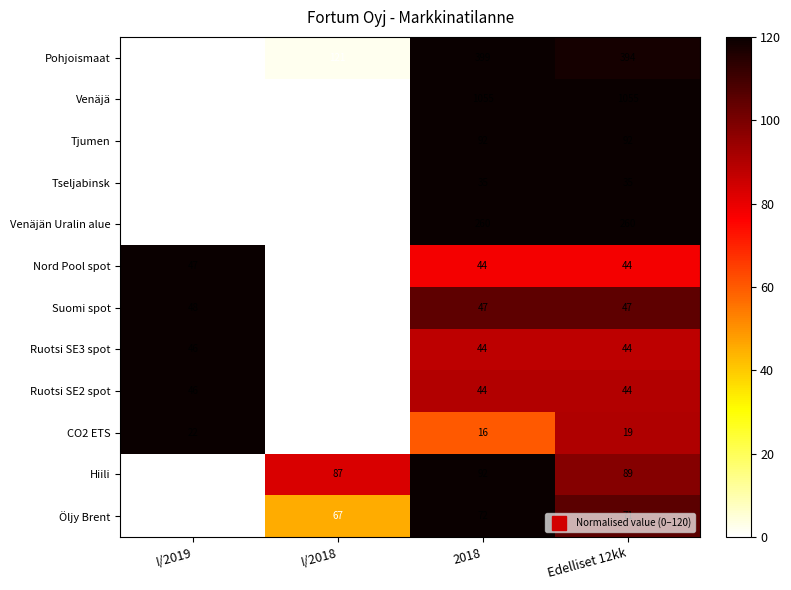

What is the average value of the Tjumen series?

58